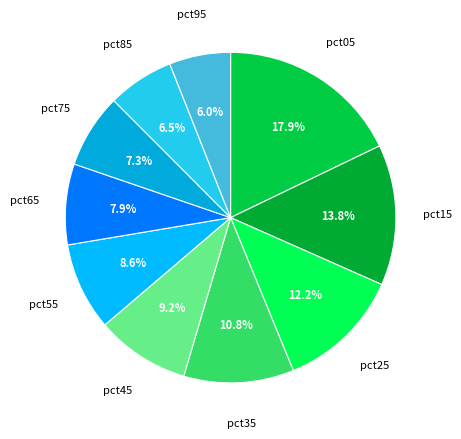

Combined, what portion of the pie is pct85 and pct35?

17.3%